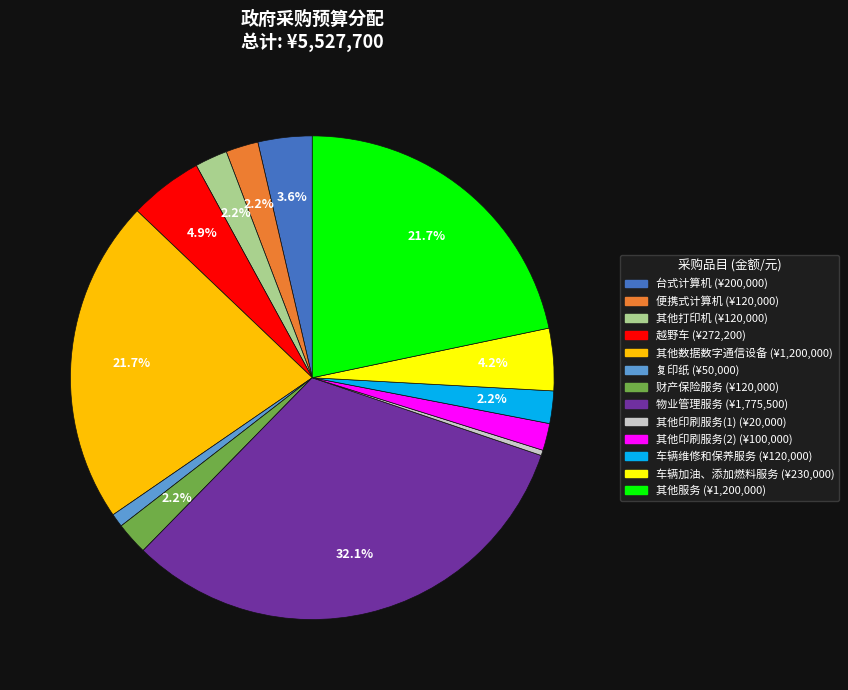

To the nearest percent, what percentage of the pie is 越野车?

5%